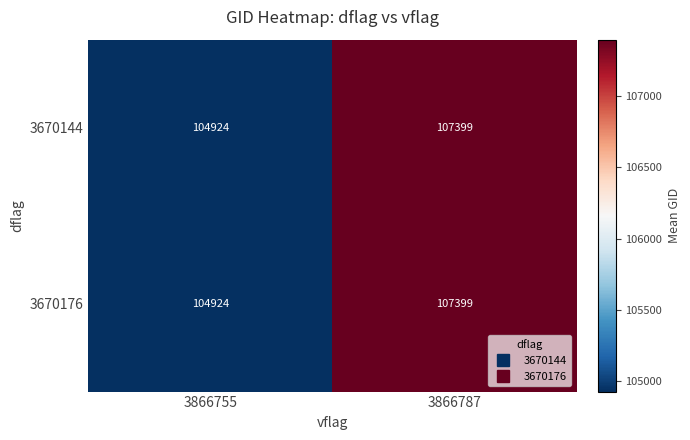

At which category does the chart reach its peak across all series?

3866787